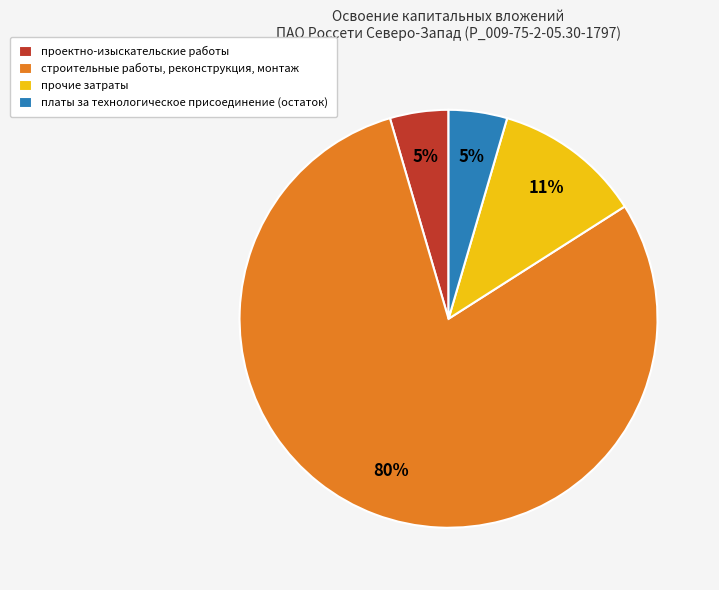

Combined, do платы за технологическое присоединение (остаток) and прочие затраты account for over 50%?

No